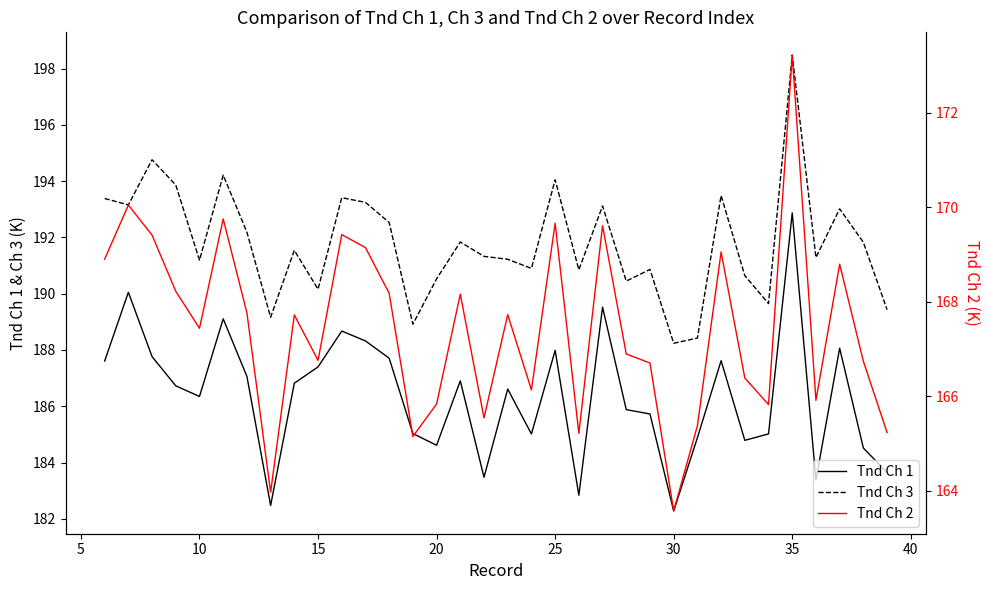

Rank the series by their average value, from lowest to highest.

Tnd Ch 2, Tnd Ch 1, Tnd Ch 3